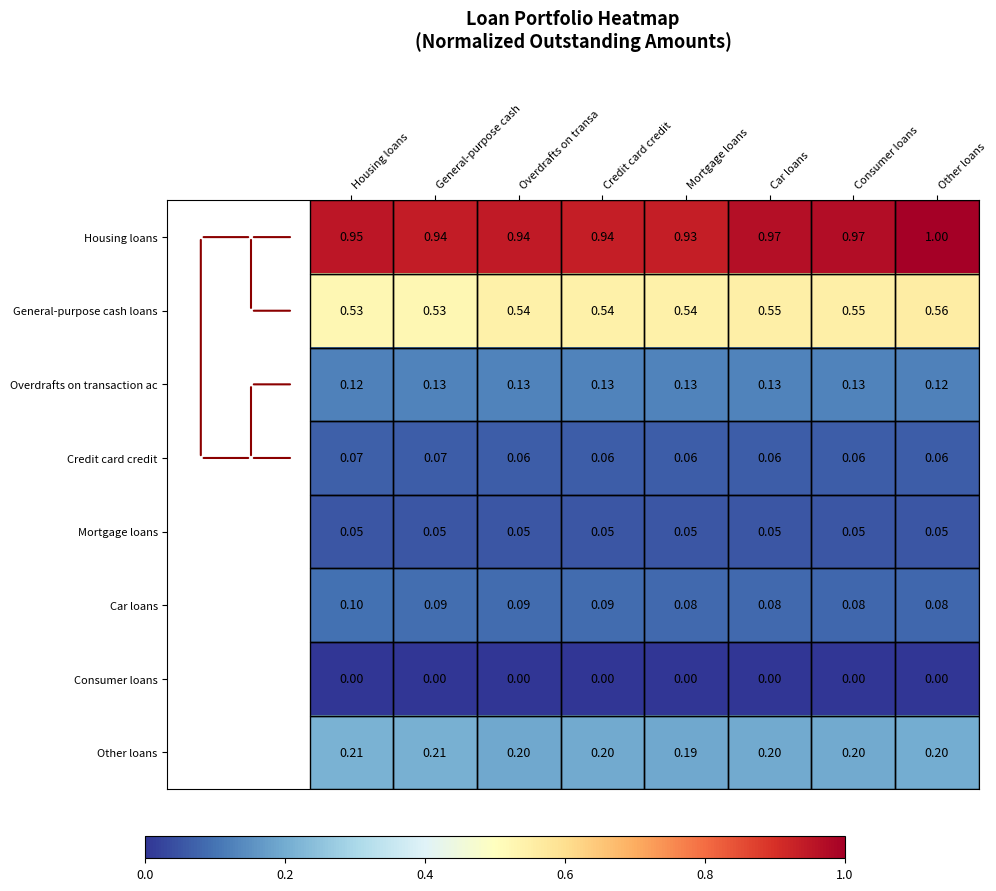

Between Mortgage loans and Other loans, which series saw the biggest shift?

Housing loans